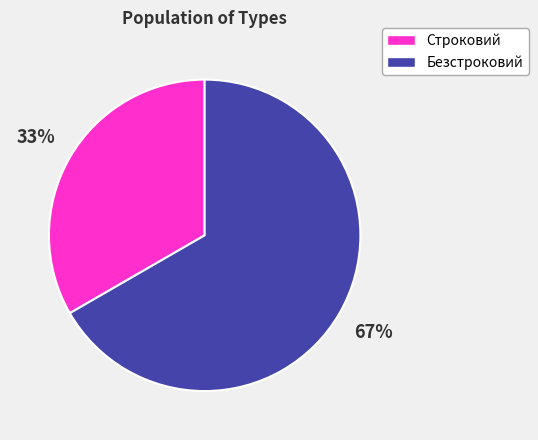

Which slice is the smallest?

Строковий